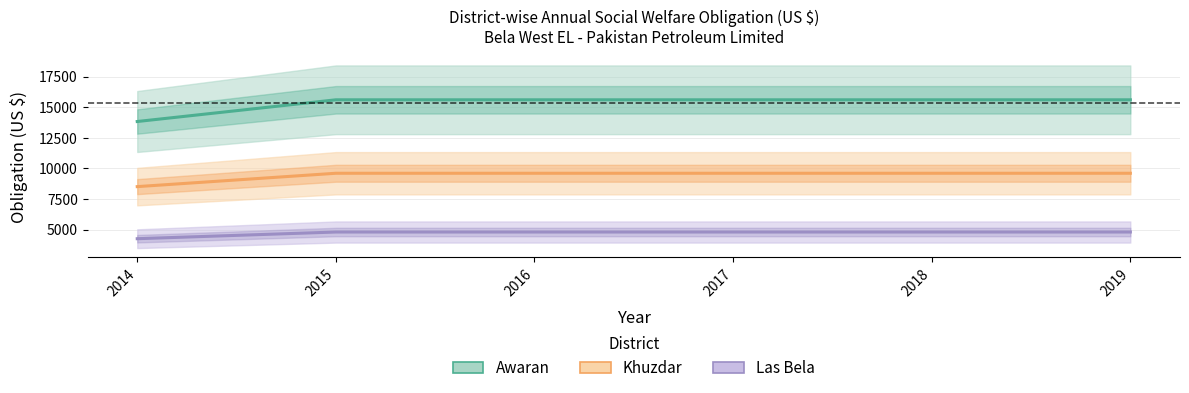

Reading left to right, what are all the values shown in this chart?

Awaran: 2014=13826.3	2015=15600.0	2016=15600.0	2017=15600.0	2018=15600.0	2019=15600.0
Khuzdar: 2014=8508.5	2015=9600.0	2016=9600.0	2017=9600.0	2018=9600.0	2019=9600.0
Las Bela: 2014=4254.2	2015=4800.0	2016=4800.0	2017=4800.0	2018=4800.0	2019=4800.0